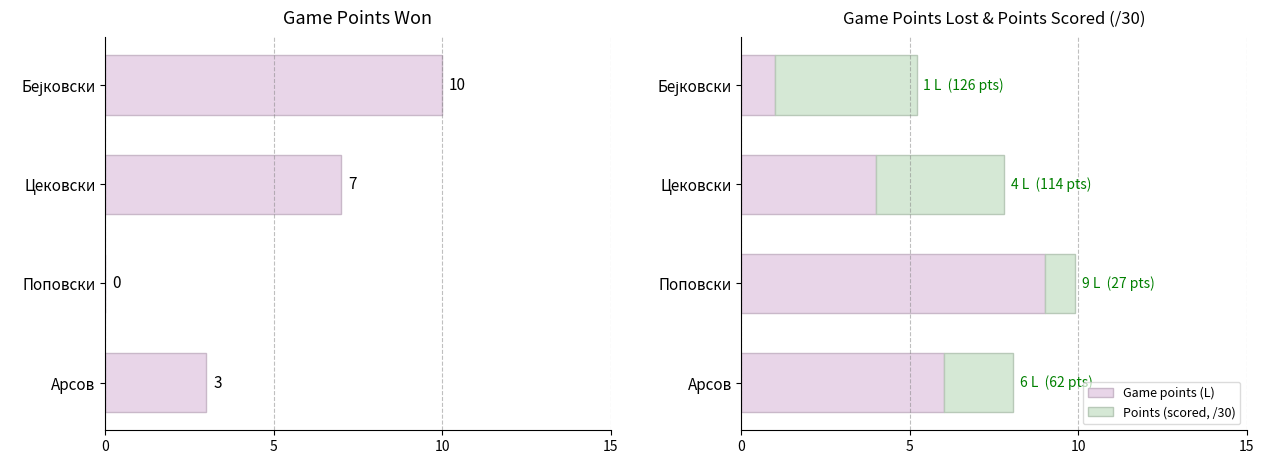

How many data points in Game points (L) are less than 6?

2